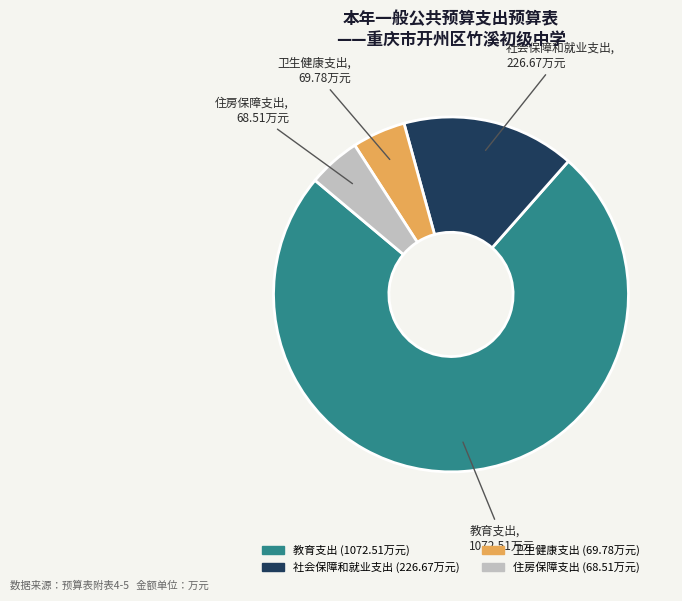

Combined, do 住房保障支出 and 社会保障和就业支出 account for over 50%?

No